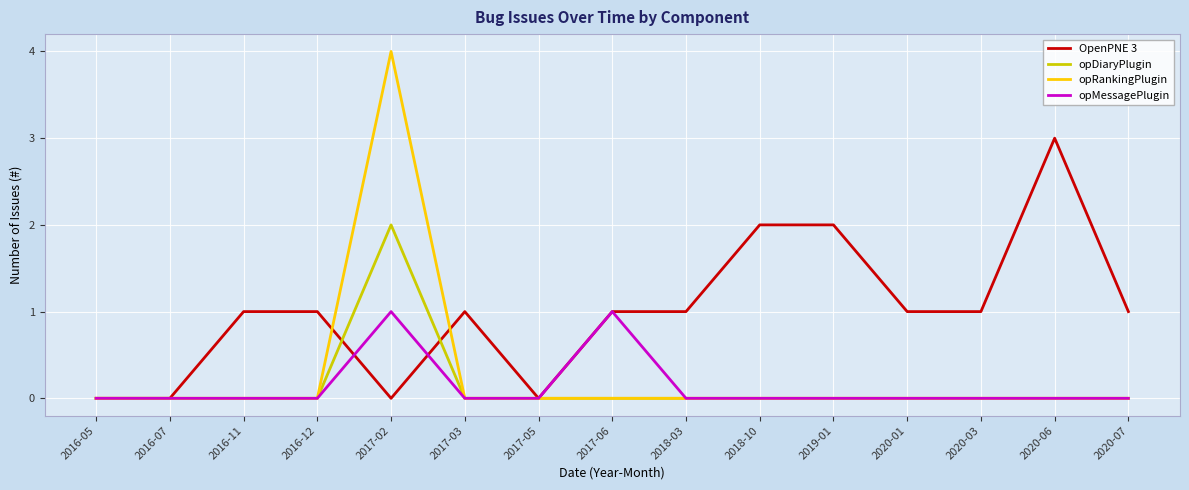

What are all the series names shown in the legend?

OpenPNE 3, opDiaryPlugin, opRankingPlugin, opMessagePlugin